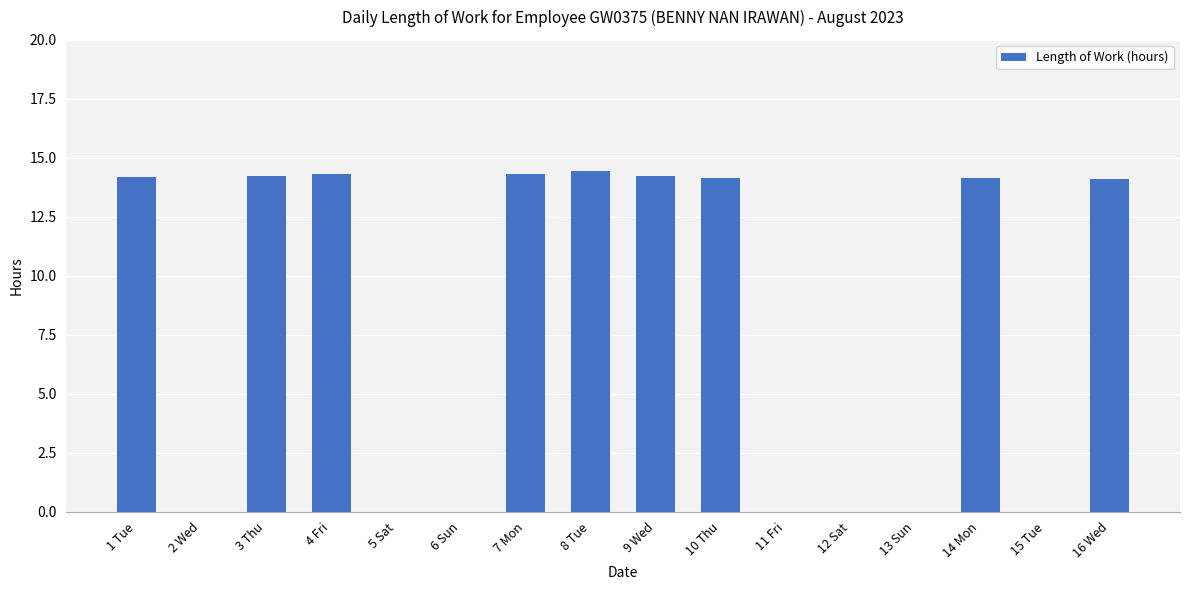

Is it true that the value at 8 Tue is 24.0?

False